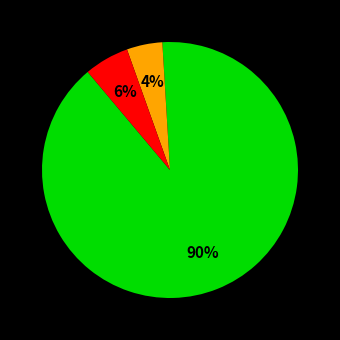

To the nearest percent, what is the average slice percentage?

33%